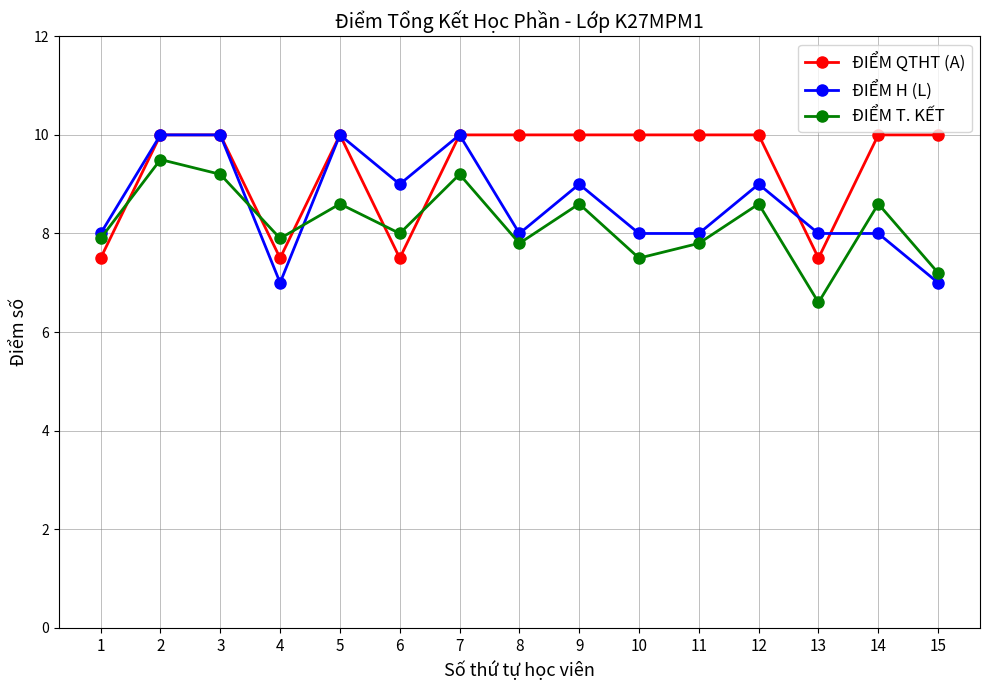

What is the average value of the ĐIỂM T. KẾT series?

8.2